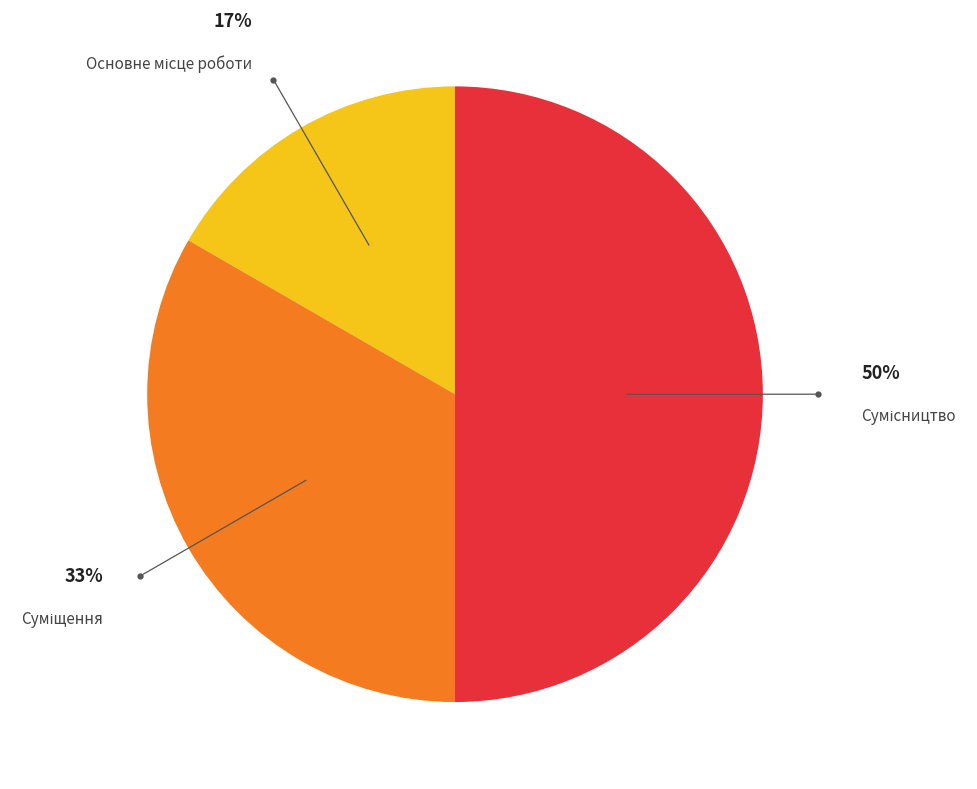

To the nearest percent, what is the average slice percentage?

33%